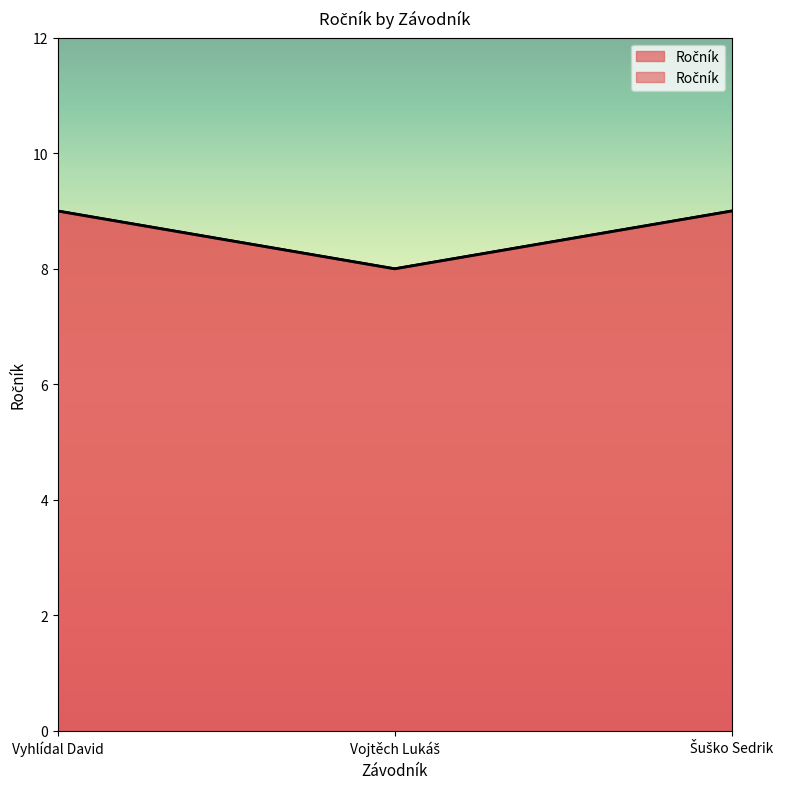

How many distinct data groups are displayed?

1